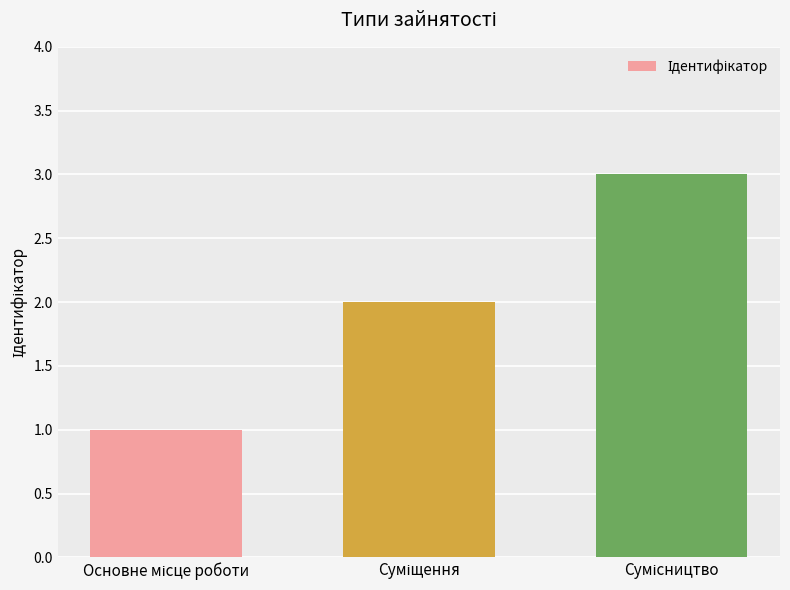

What is the maximum value shown in the chart?

3